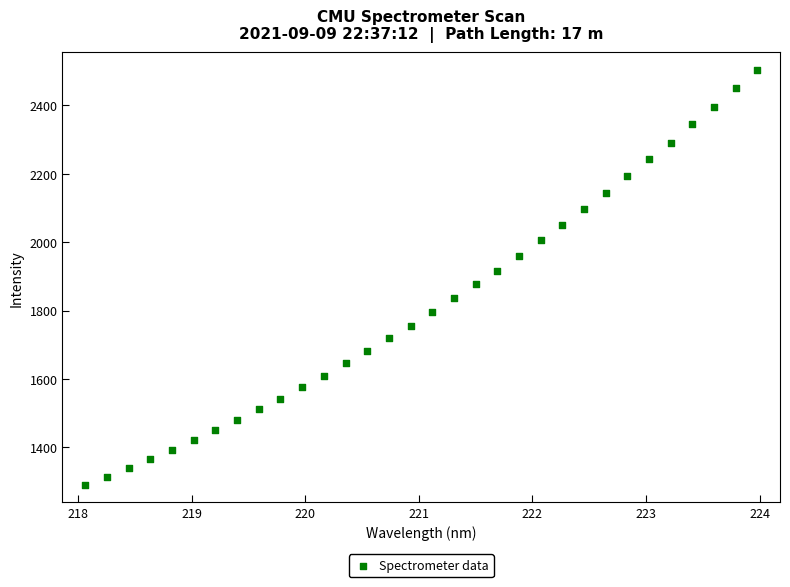

What is the range of X values (max minus min)?

5.9